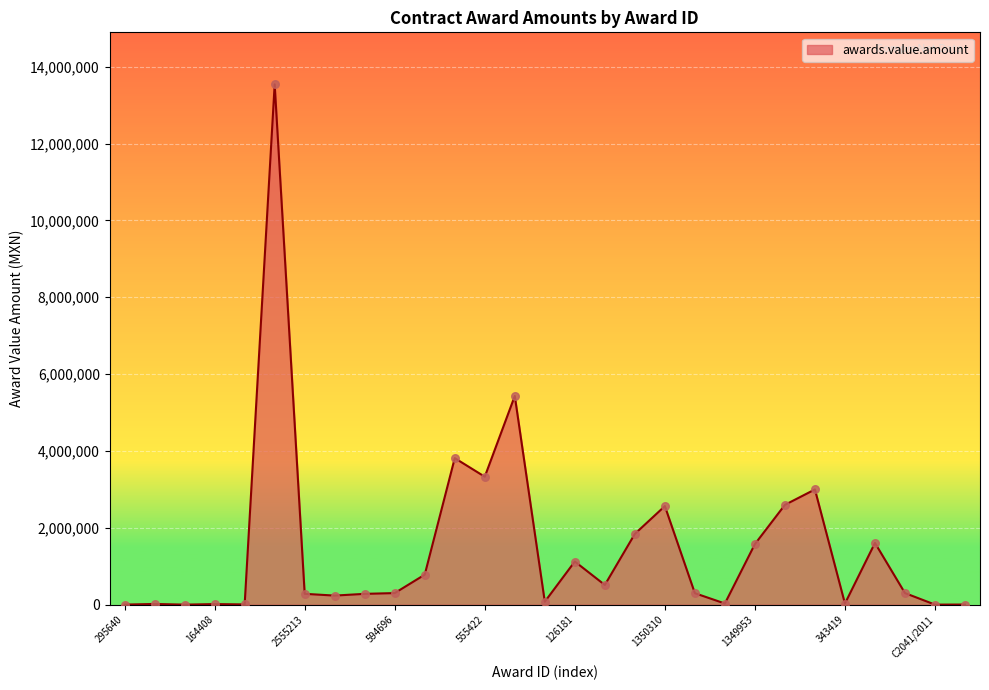

What is the greatest value displayed?

13540800.0